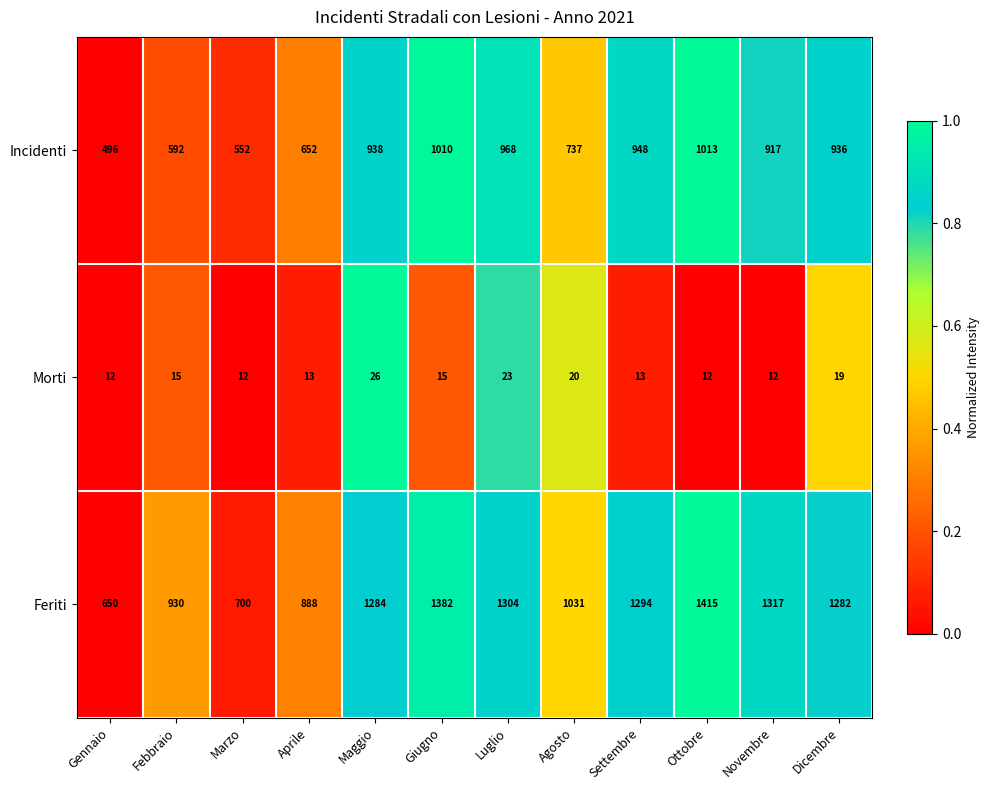

Which category has the lowest value in the Feriti series?

Gennaio